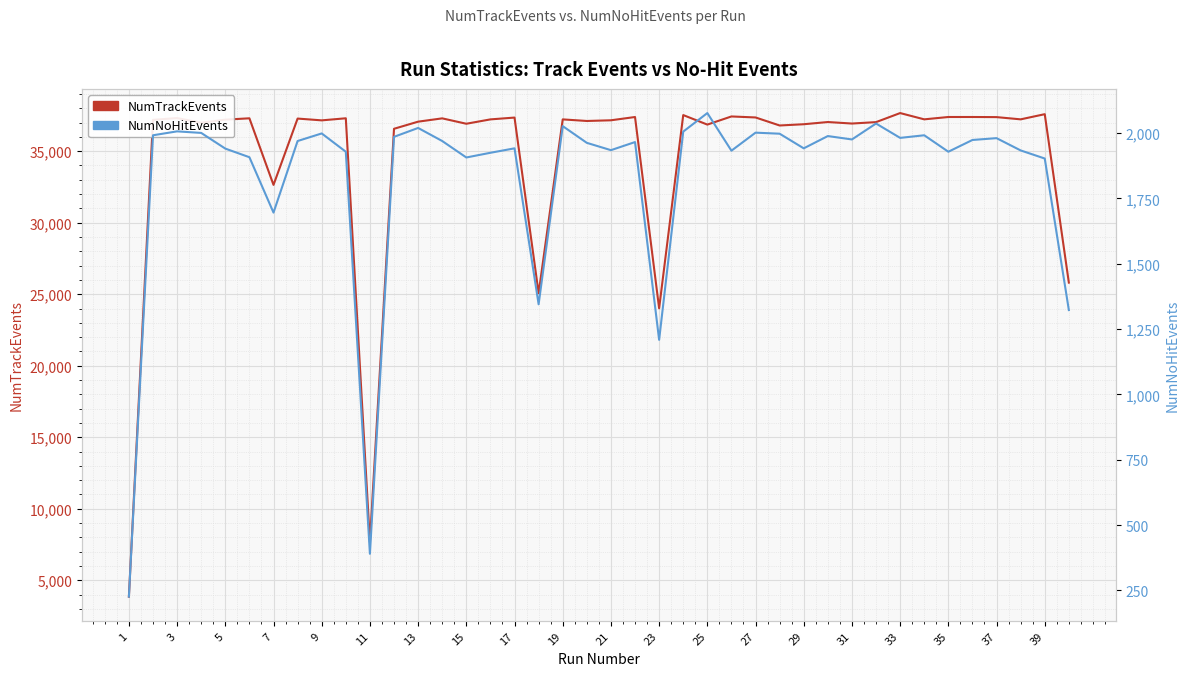

What is the difference between the NumNoHitEvents values at 1 and 15?

1681